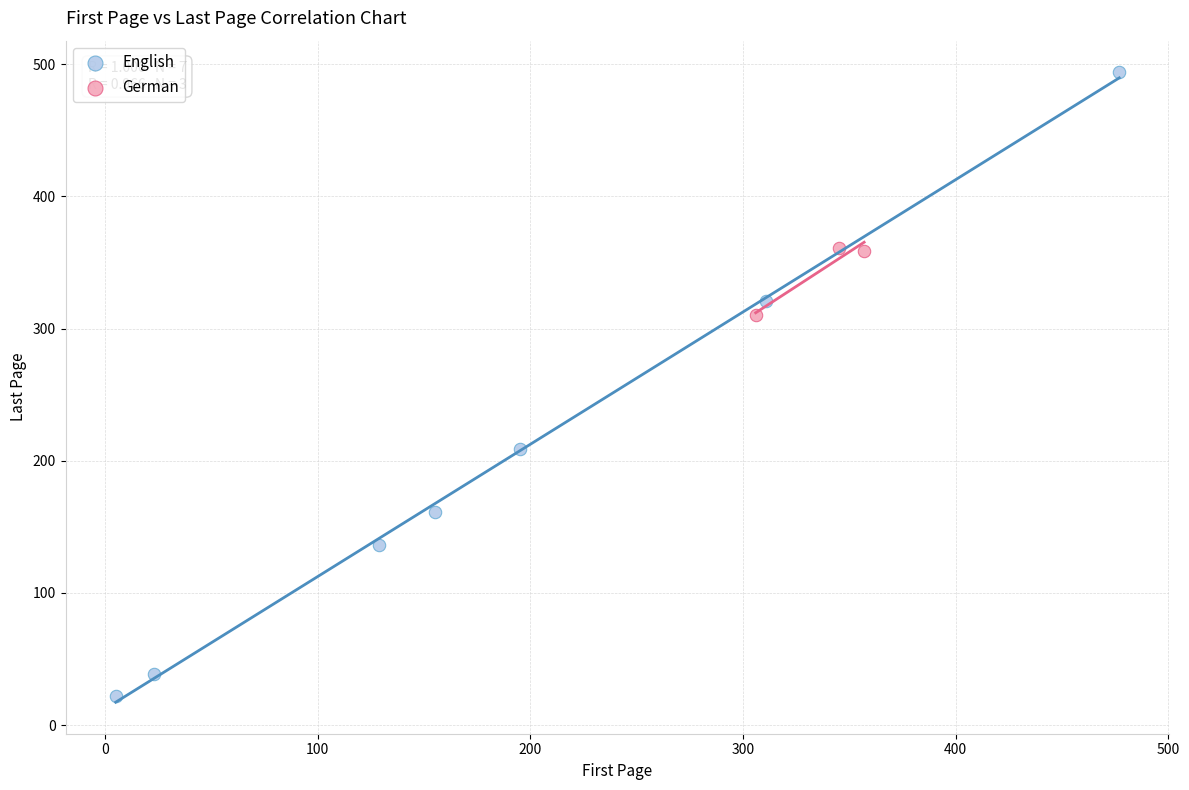

Which series reaches the maximum Y coordinate?

English